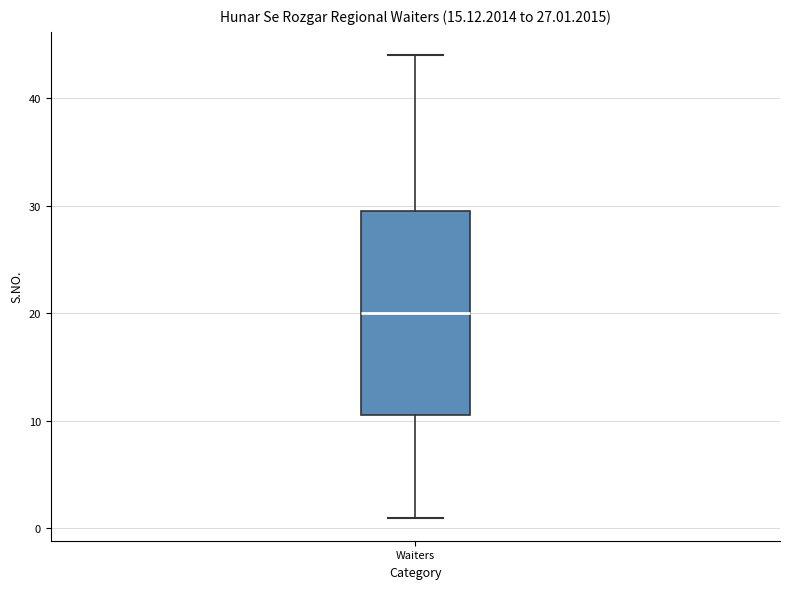

Transcribe this box plot: give where the median line is, the range the box spans, and where the two whiskers end, as read against the y-axis. The values are not printed on the chart, so give them approximately, as read against the axis.

median 20, box 11 to 30, whiskers 1 to 44